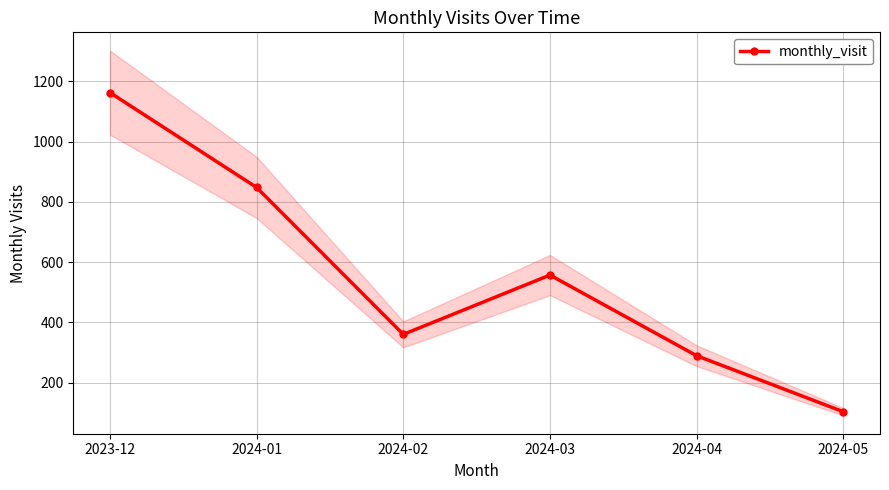

What is the label of the 1st point from the right?

2024-05